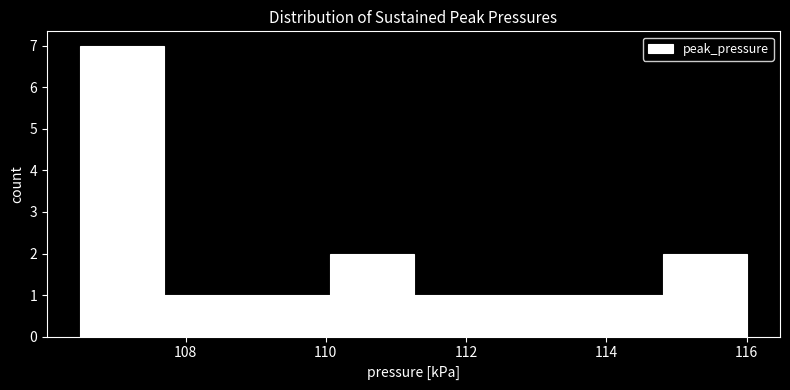

Which range on the x-axis has the tallest bar?

106.6 to 107.6